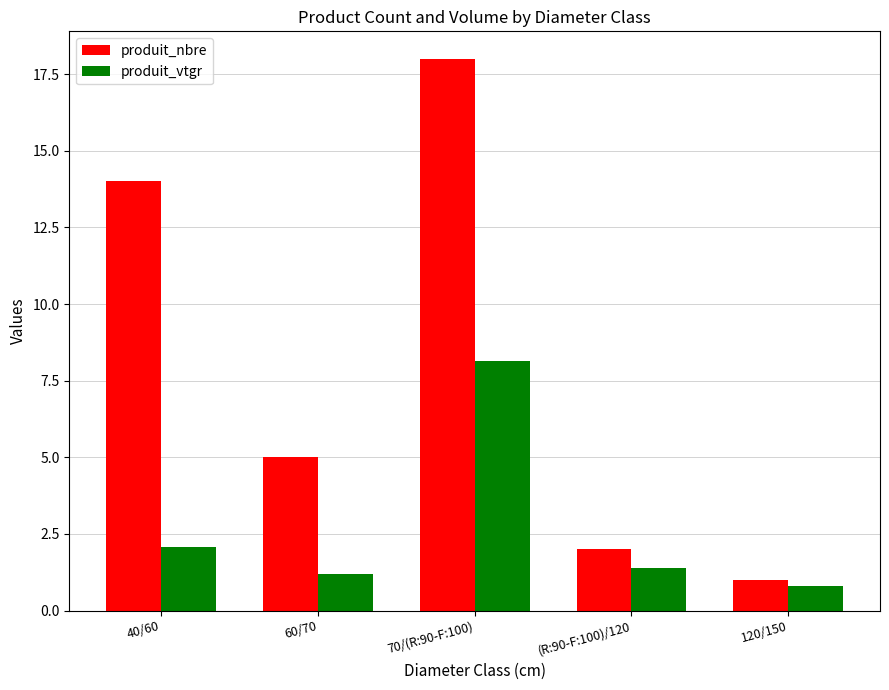

What is the sum of all produit_vtgr values?

13.6